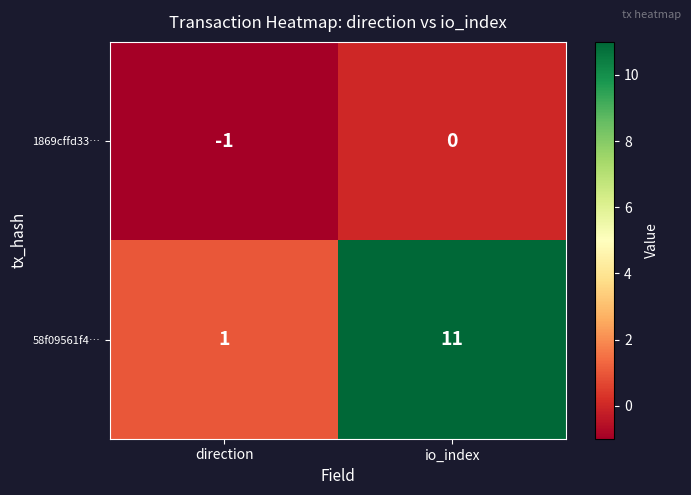

What is the sum of the 58f09561f4… values at io_index and direction?

12